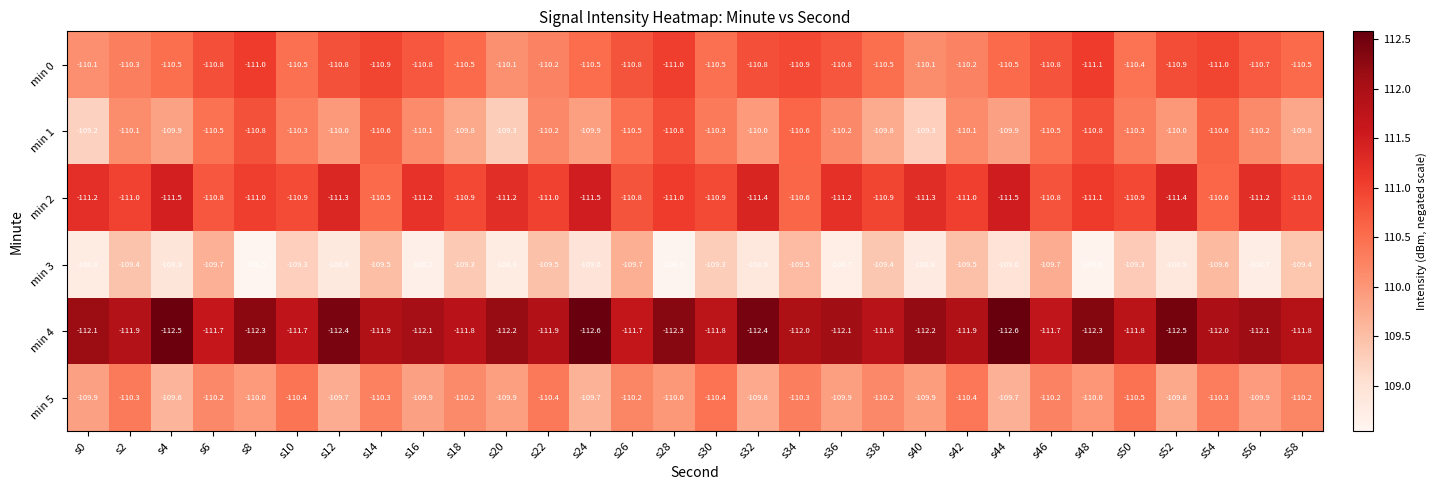

Which series changed the most between s14 and s36?

min 3